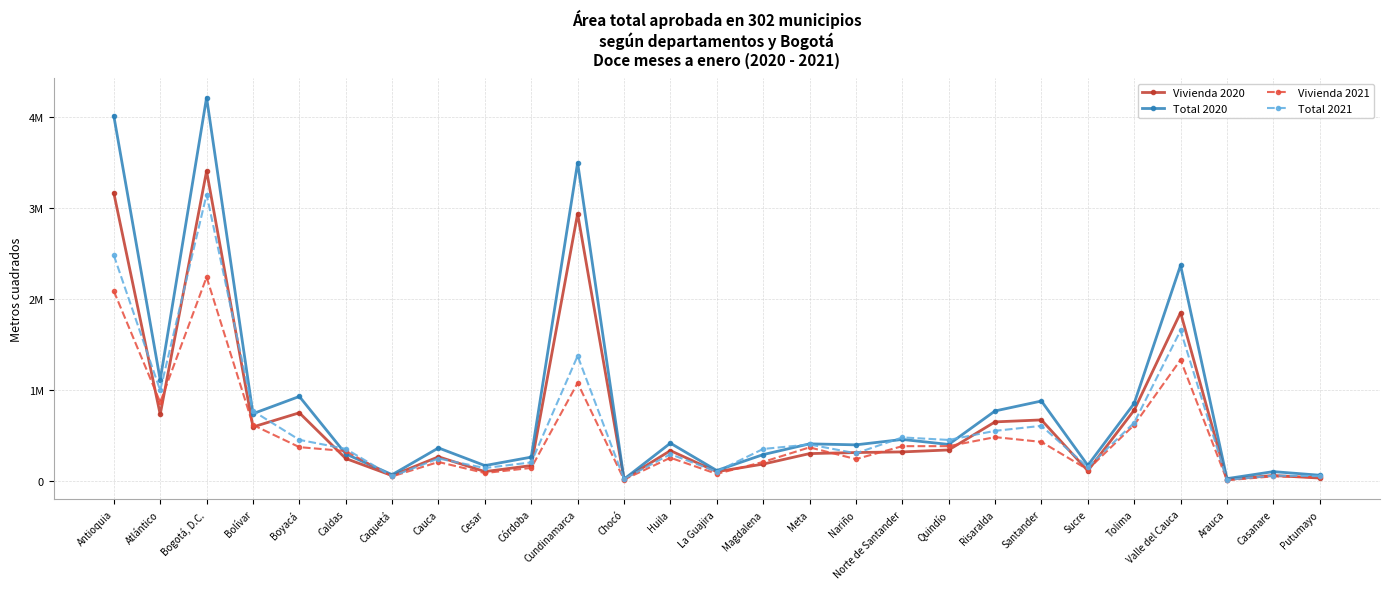

What are all the series names shown in the legend?

Vivienda 2020, Total 2020, Vivienda 2021, Total 2021